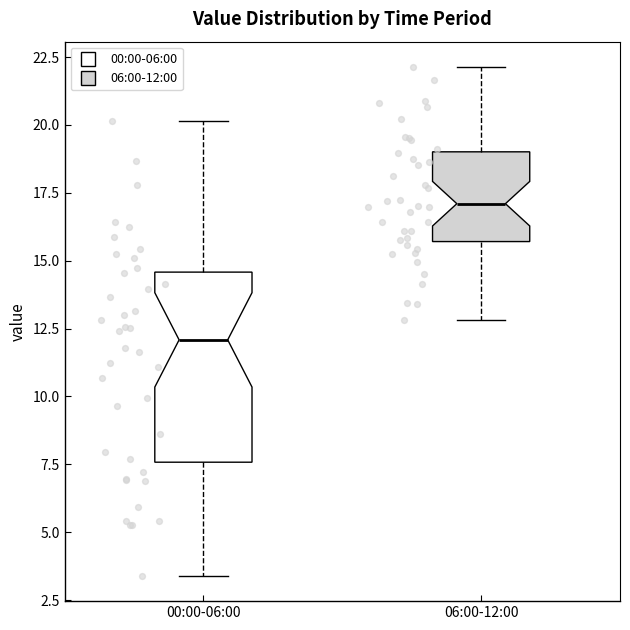

Comparing the boxes themselves (not the whiskers), which one is the tallest?

00:00-06:00